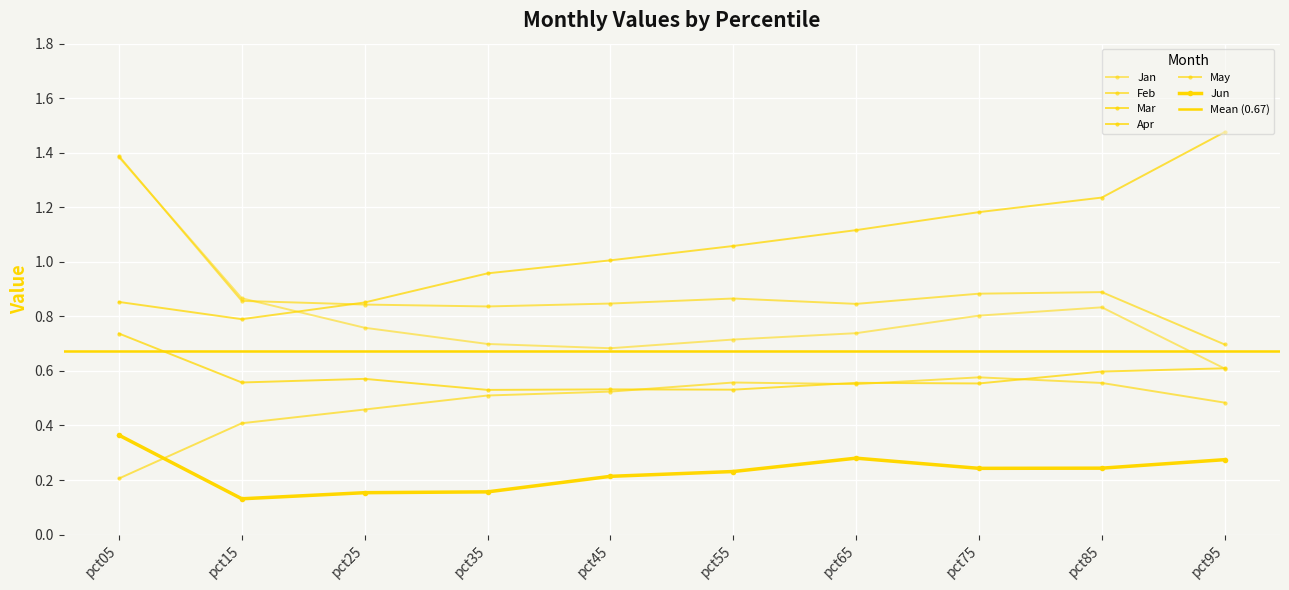

Which category has the lowest value in the Jan series?

pct95